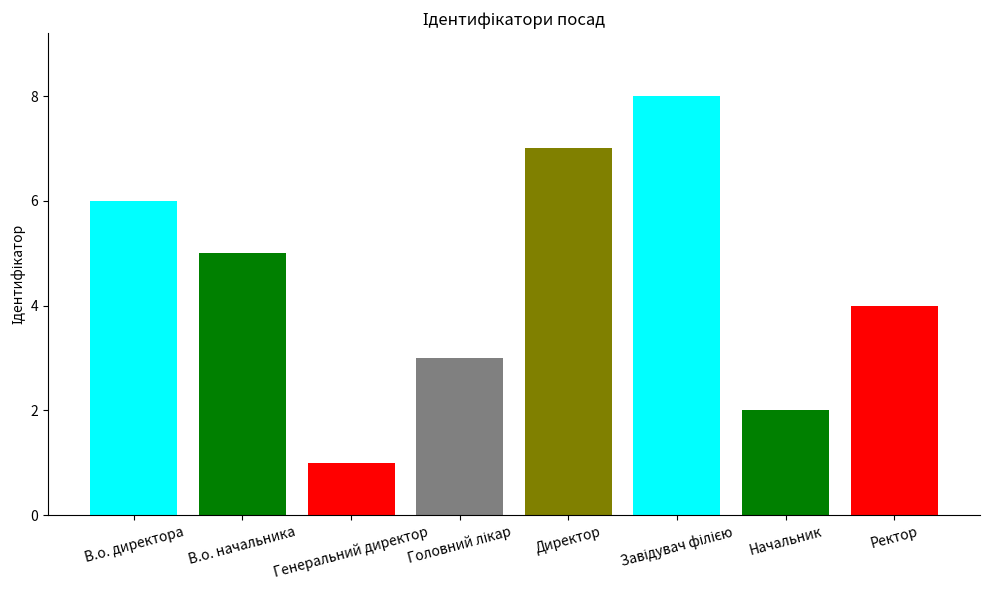

Which label corresponds to the smallest value in the chart?

Генеральний директор